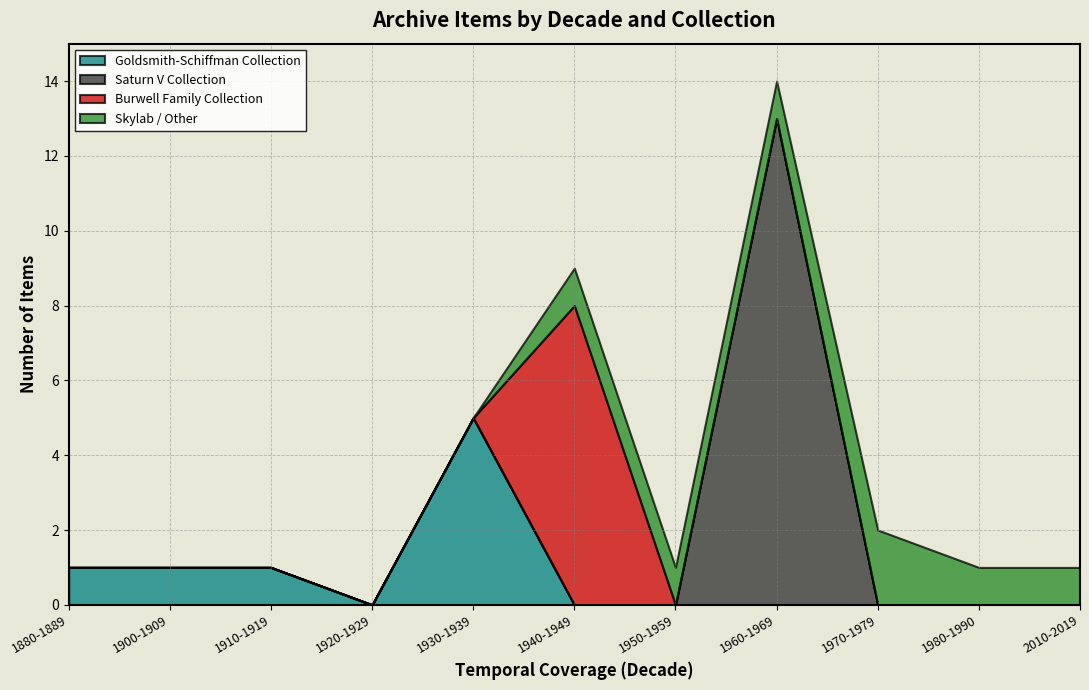

What position from the left is 1910-1919?

3